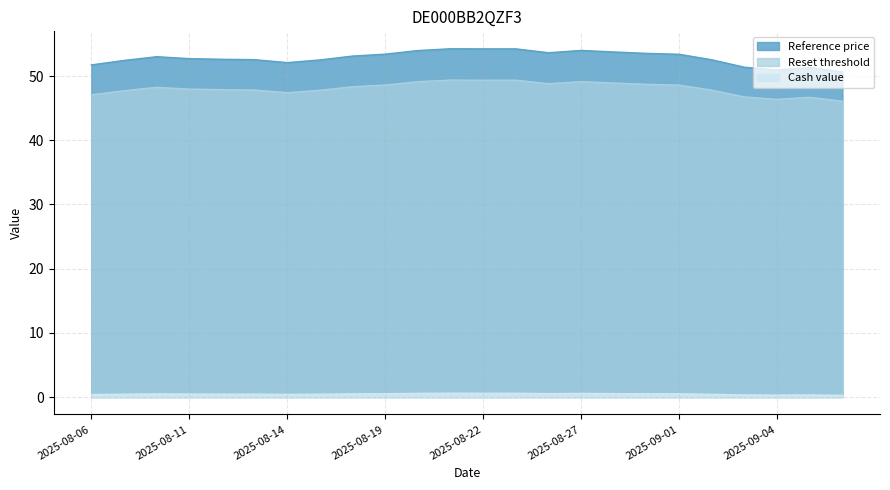

True or false: Reset threshold has more than 0 interior local peaks.

True